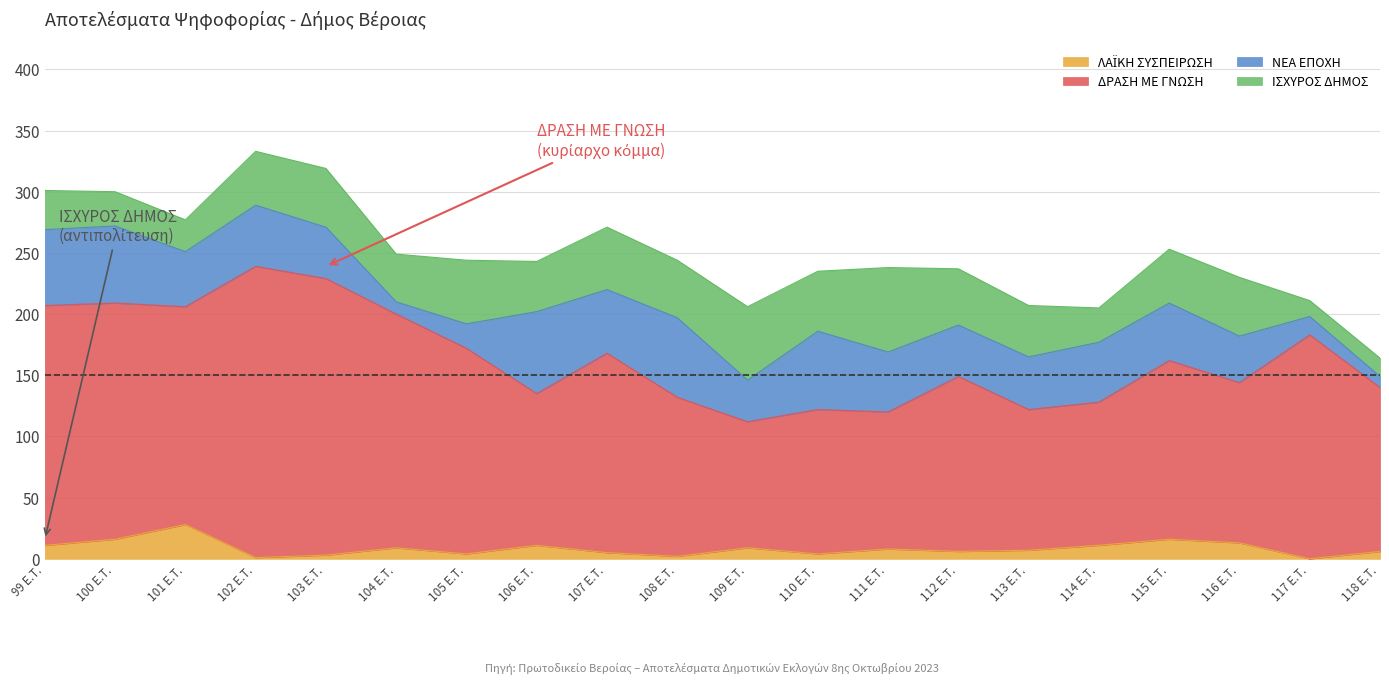

Is it true that ΛΑΪΚΗ ΣΥΣΠΕΙΡΩΣΗ equals 11 at 106 E.T.?

True